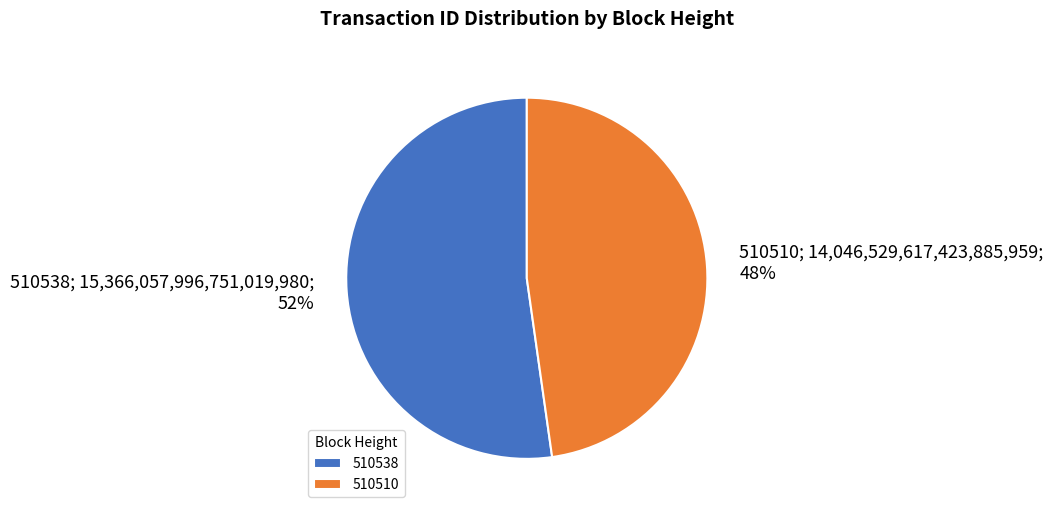

Rank the categories by value from lowest to highest.

510510, 510538